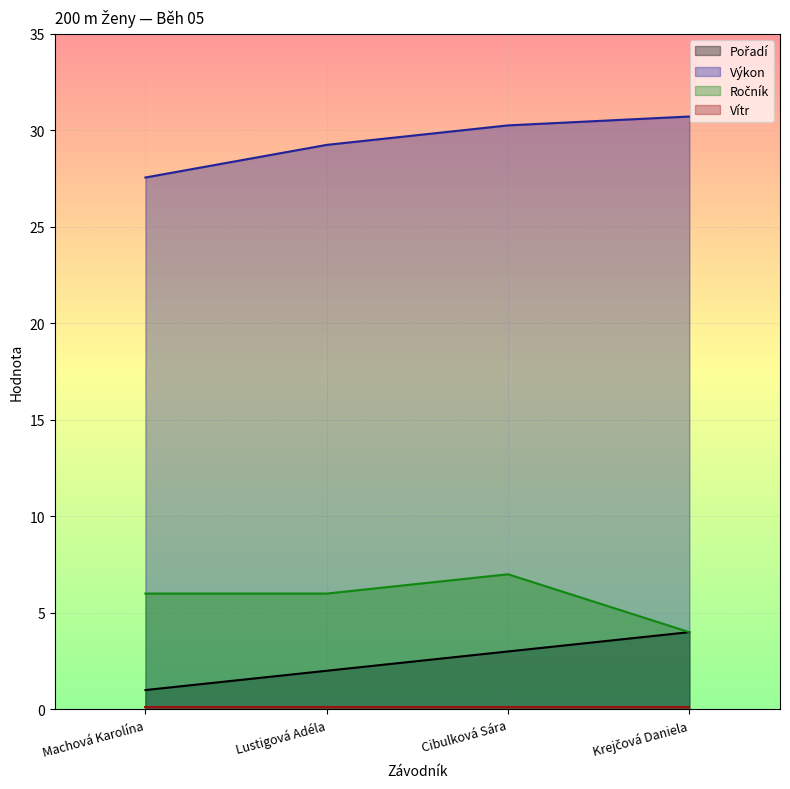

Which series has the largest total across all categories?

Výkon